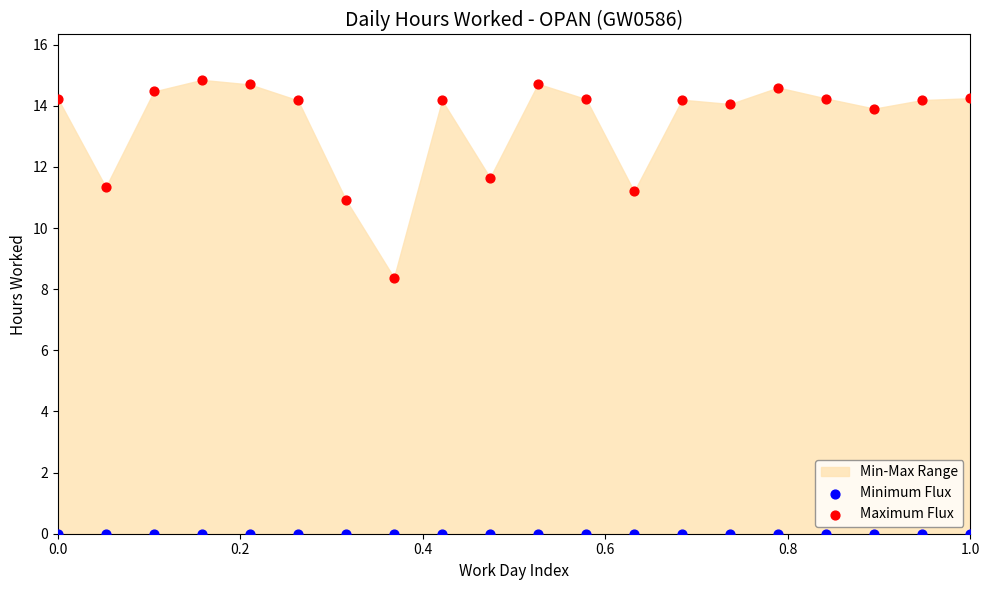

Across all series, what Y value is closest to 7?

8.4